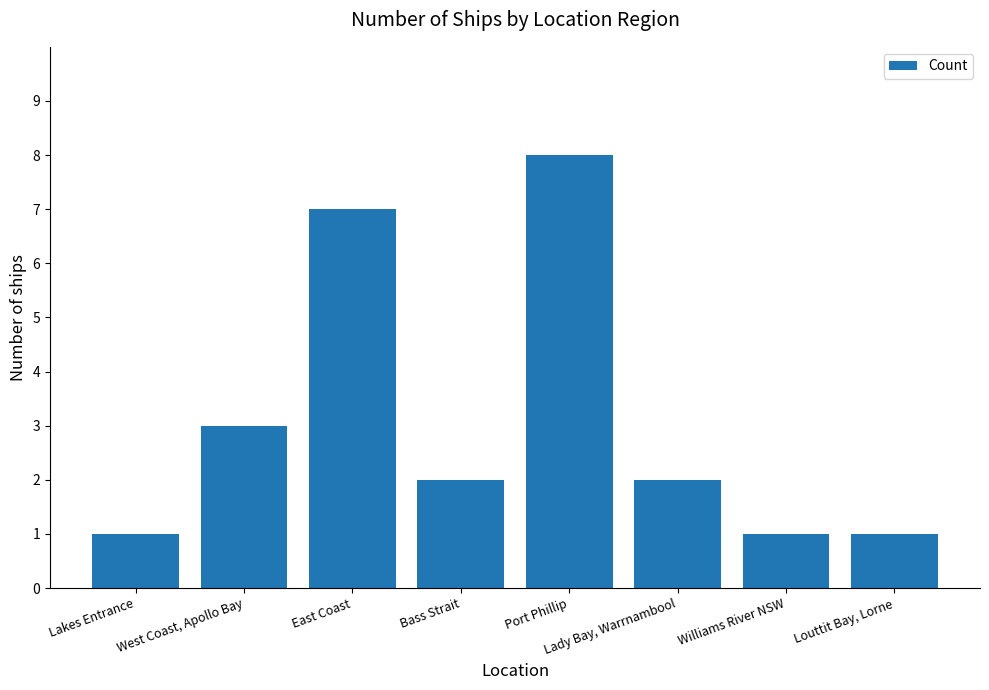

The chart shows a value of 2 at Bass Strait. True or false?

True